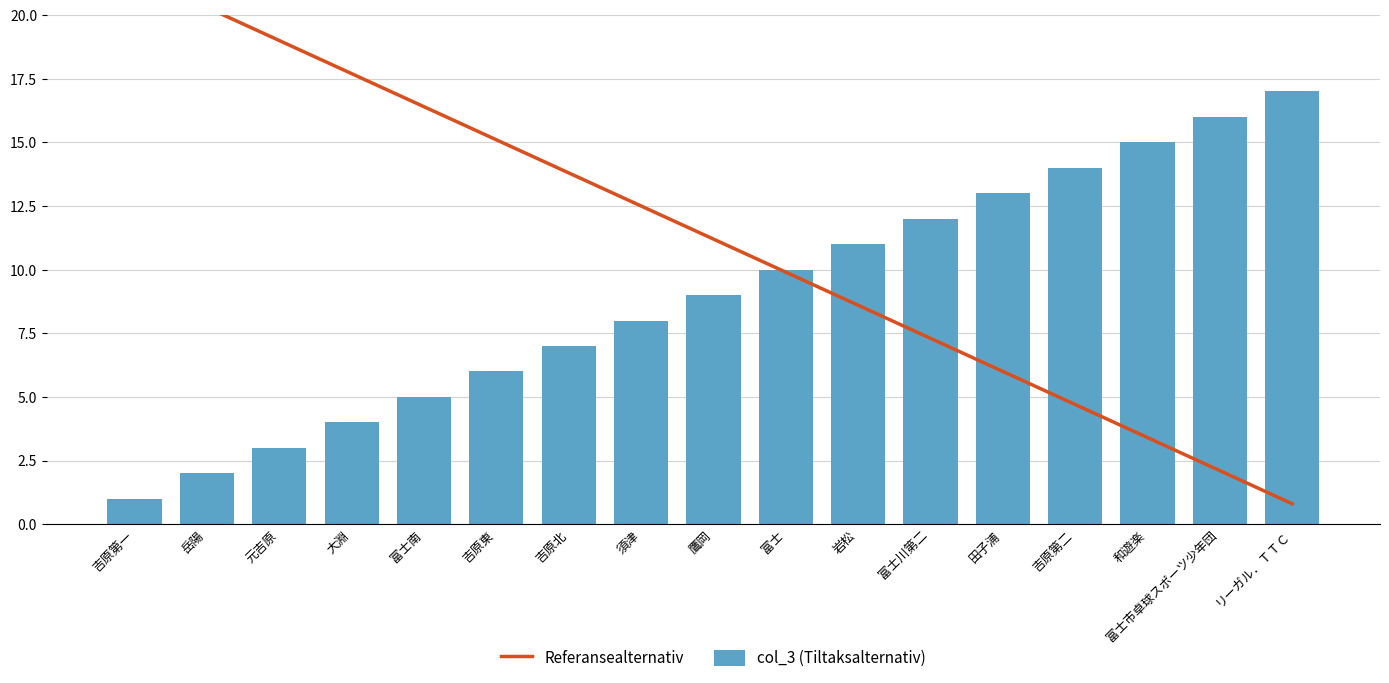

Where does the col_3 (Tiltaksalternativ) series first go above 9?

富士